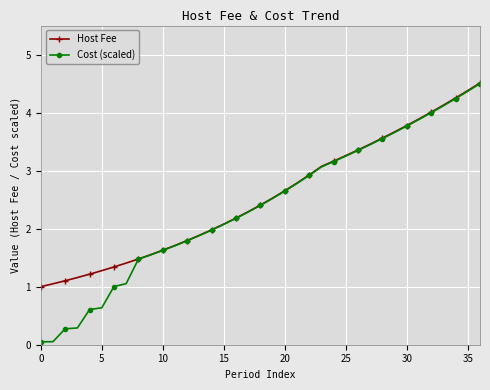

At how many categories does at least one series exceed 3?

14